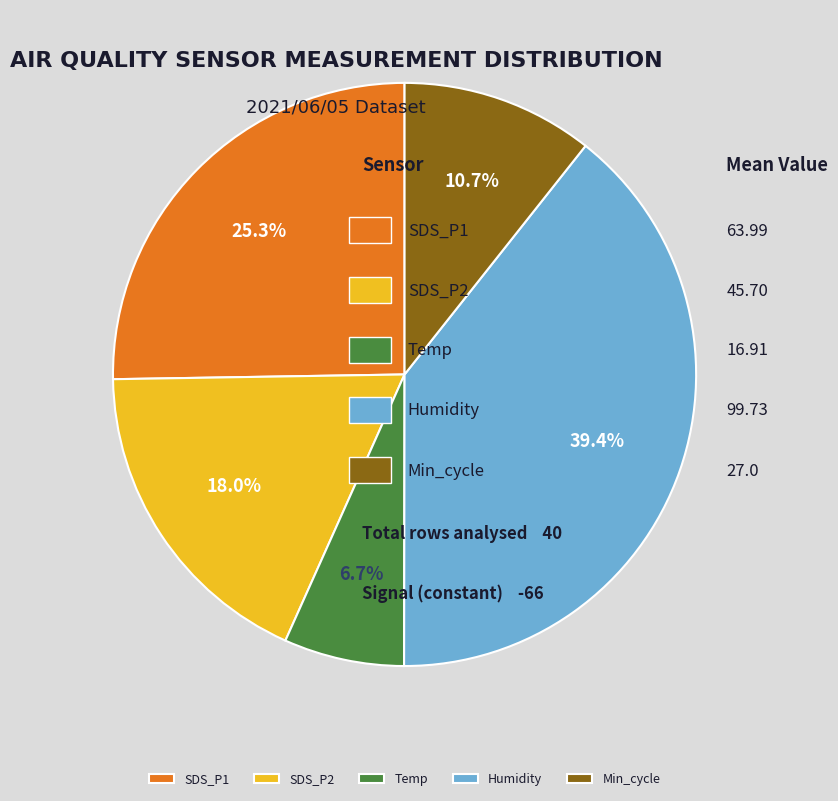

To the nearest percent, what is the combined percentage of Min_cycle and SDS_P1?

36%